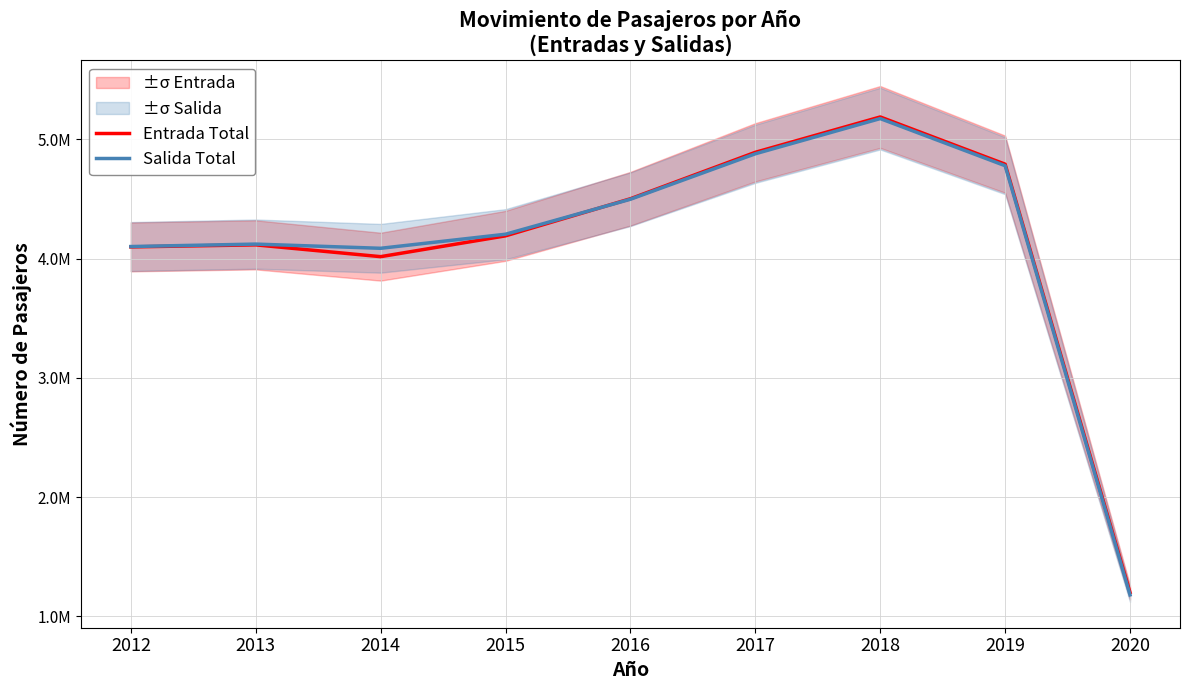

In Entrada Total, how many points are higher than both neighbors (excluding endpoints)?

2